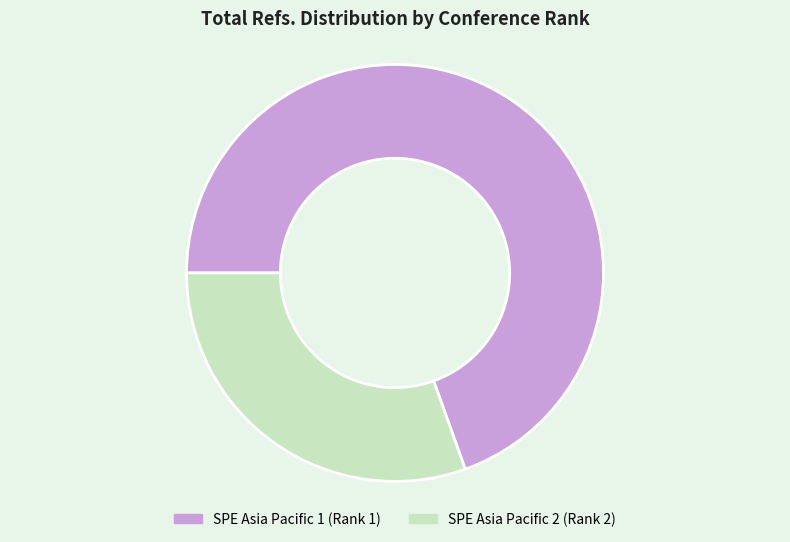

Between SPE Asia Pacific 2 (Rank 2) and SPE Asia Pacific 1 (Rank 1), which is larger?

SPE Asia Pacific 1 (Rank 1)